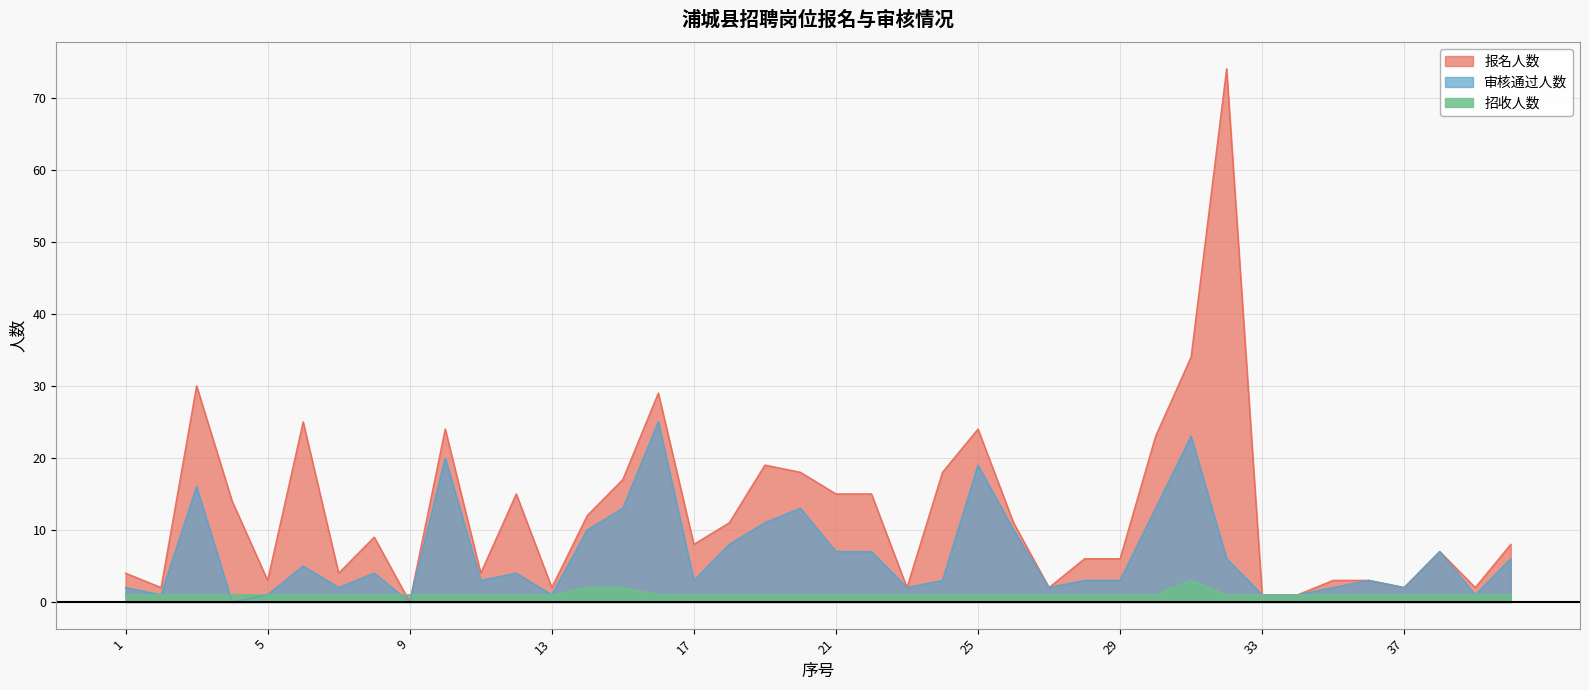

What are all the series names shown in the legend?

报名人数, 审核通过人数, 招收人数